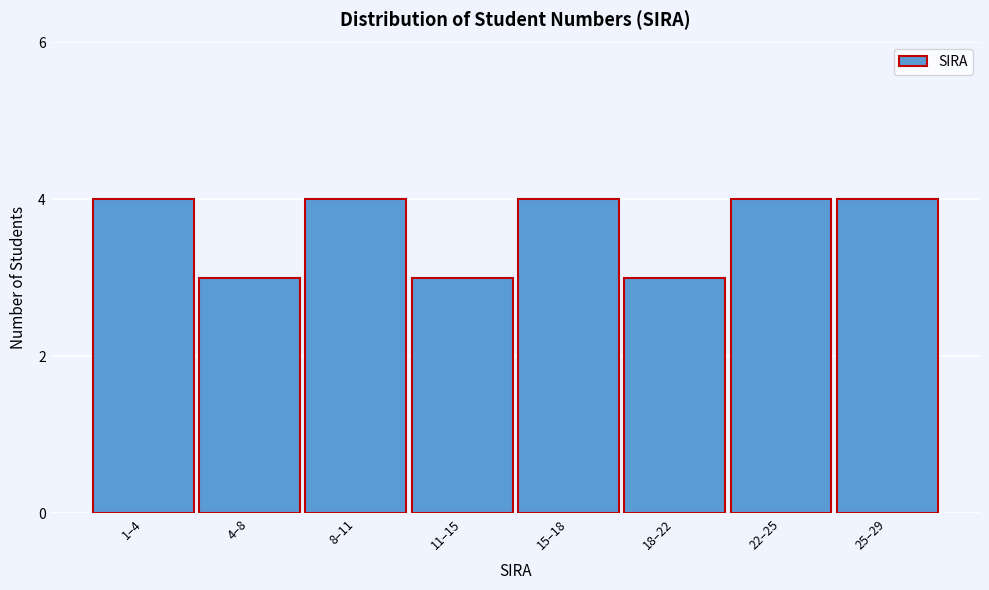

Reading left to right, extract all data points from this chart.

4	3	4	3	4	3	4	4